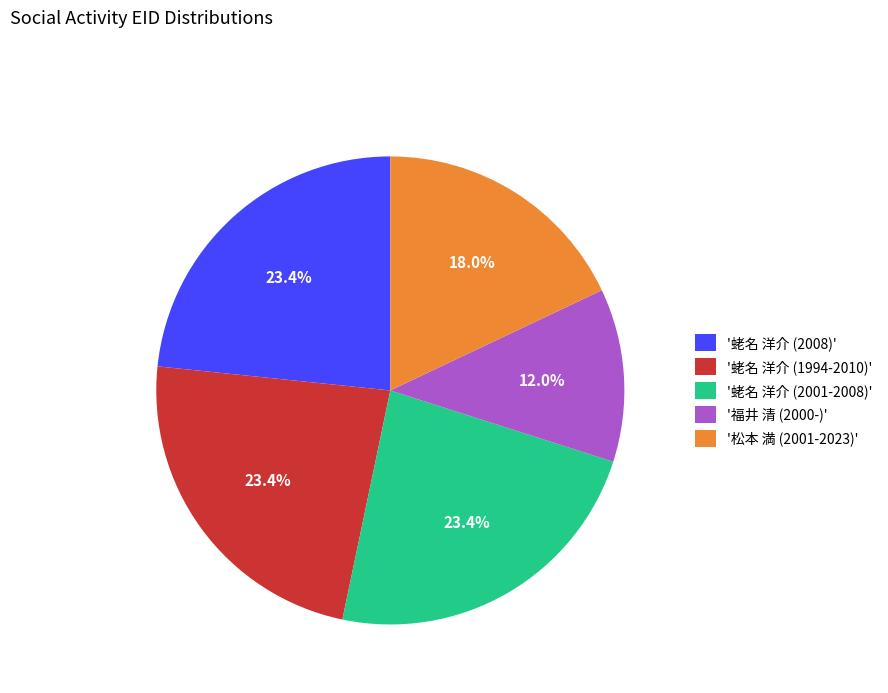

Does '蛯名 洋介 (1994-2010)' account for over 50% of the chart?

No